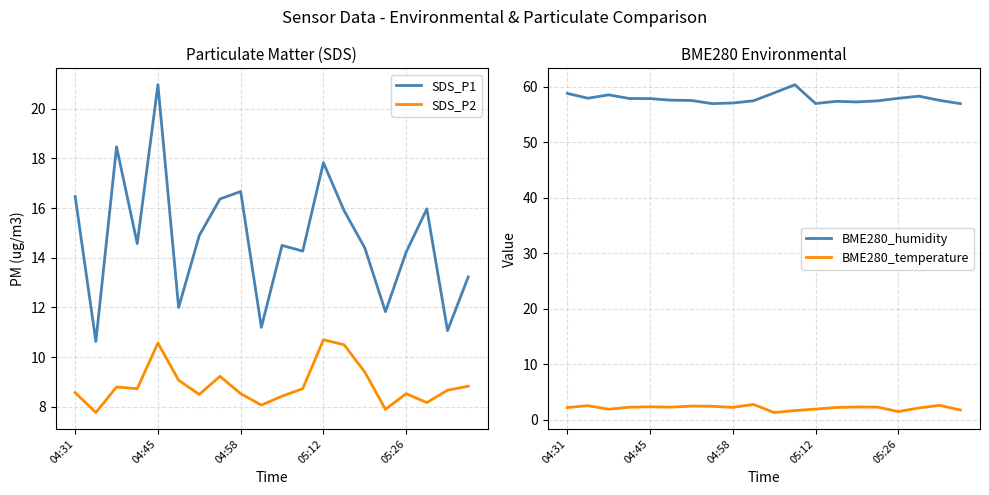

At which label does BME280_temperature first exceed 2?

04:31